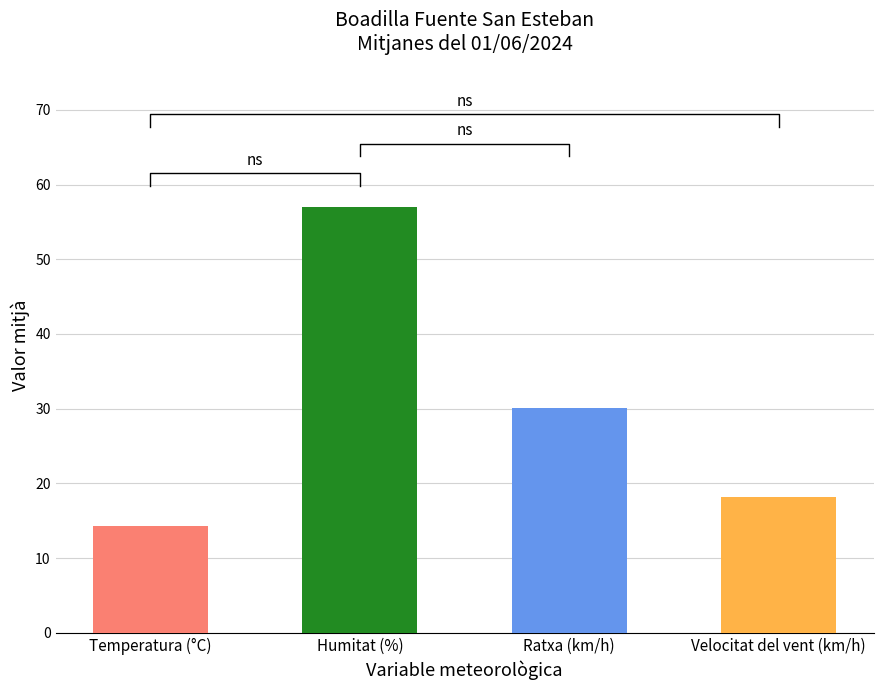

True or false: Velocitat del vent (km/h) has a value of 18.0 at 15:00.

True